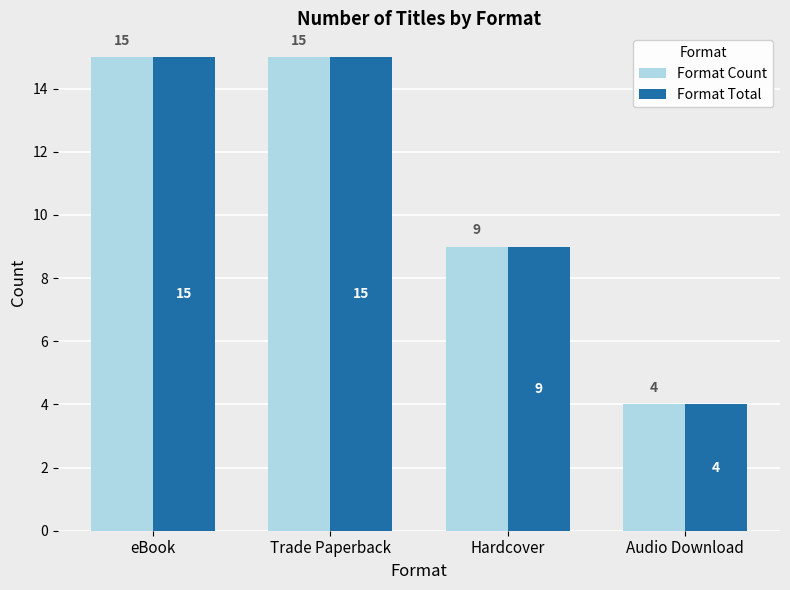

What is the lowest value of the Format Count series?

4